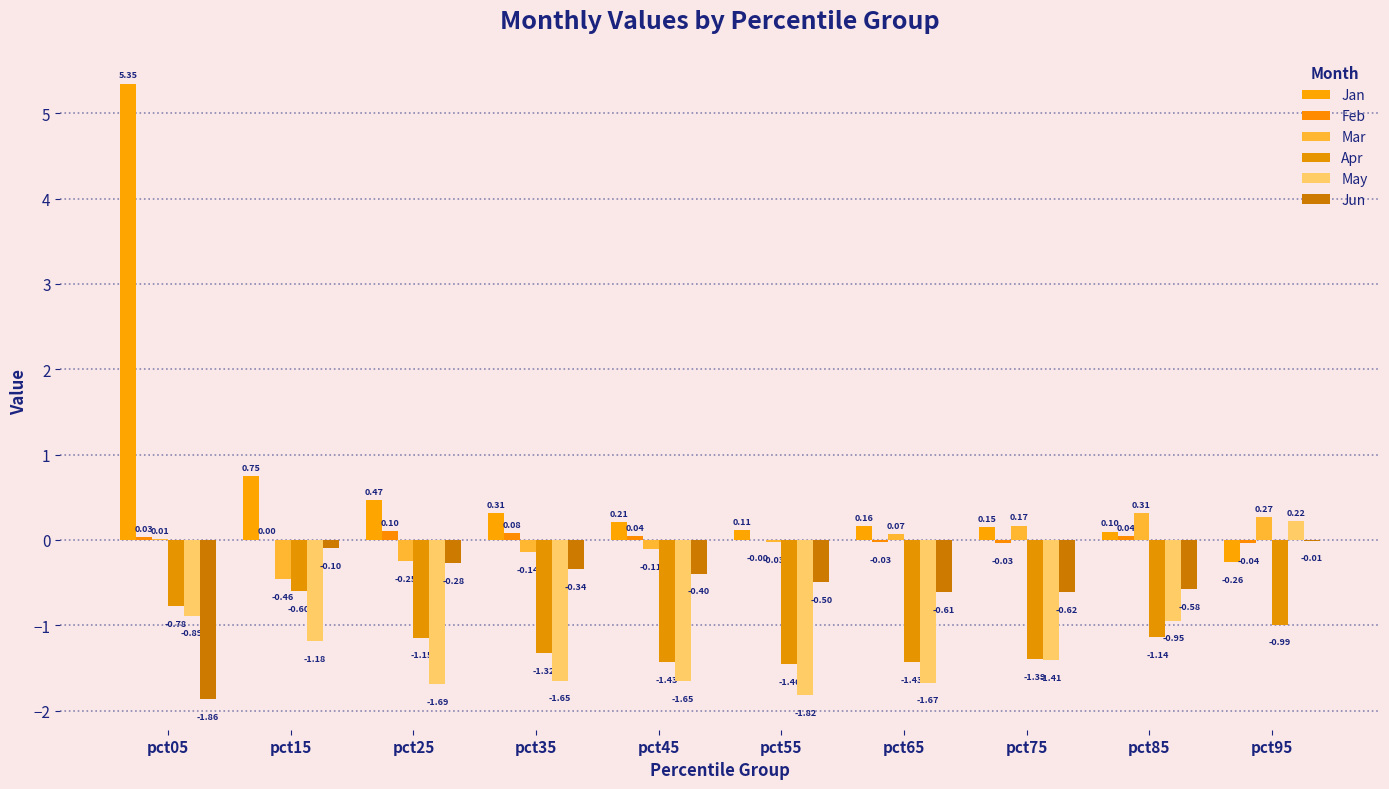

At which category does the chart reach its peak across all series?

pct05